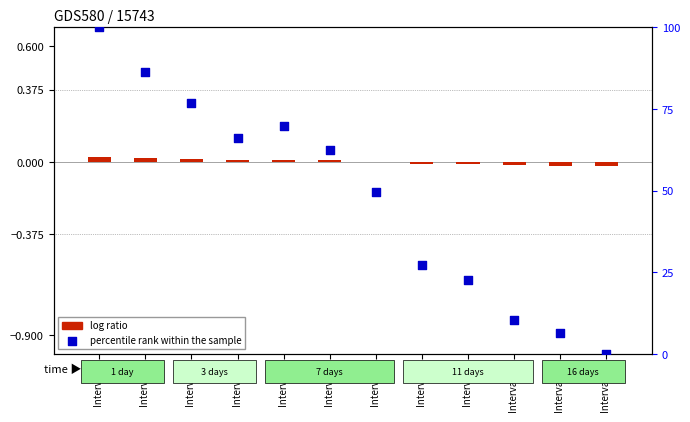

What are all the series names shown in the legend?

log ratio, percentile rank within the sample